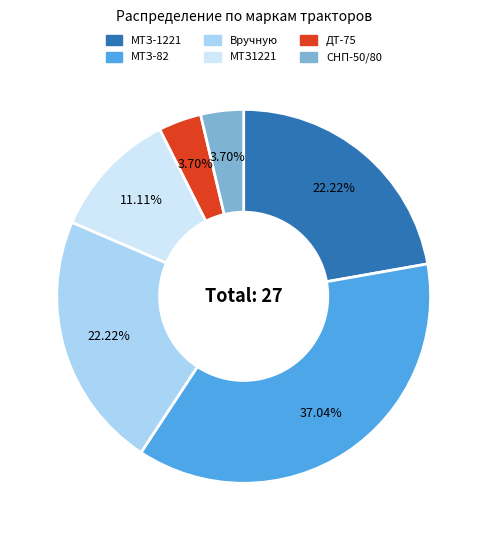

Is there a majority slice in this chart?

No